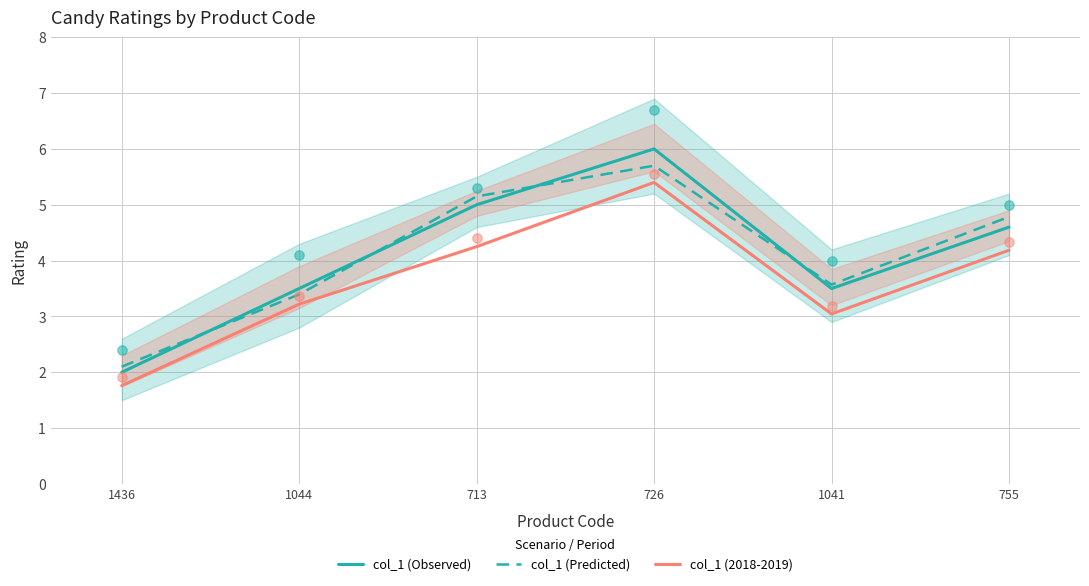

What are all the series names shown in the legend?

col_1 (Observed), col_1 (Predicted), col_1 (2018-2019)